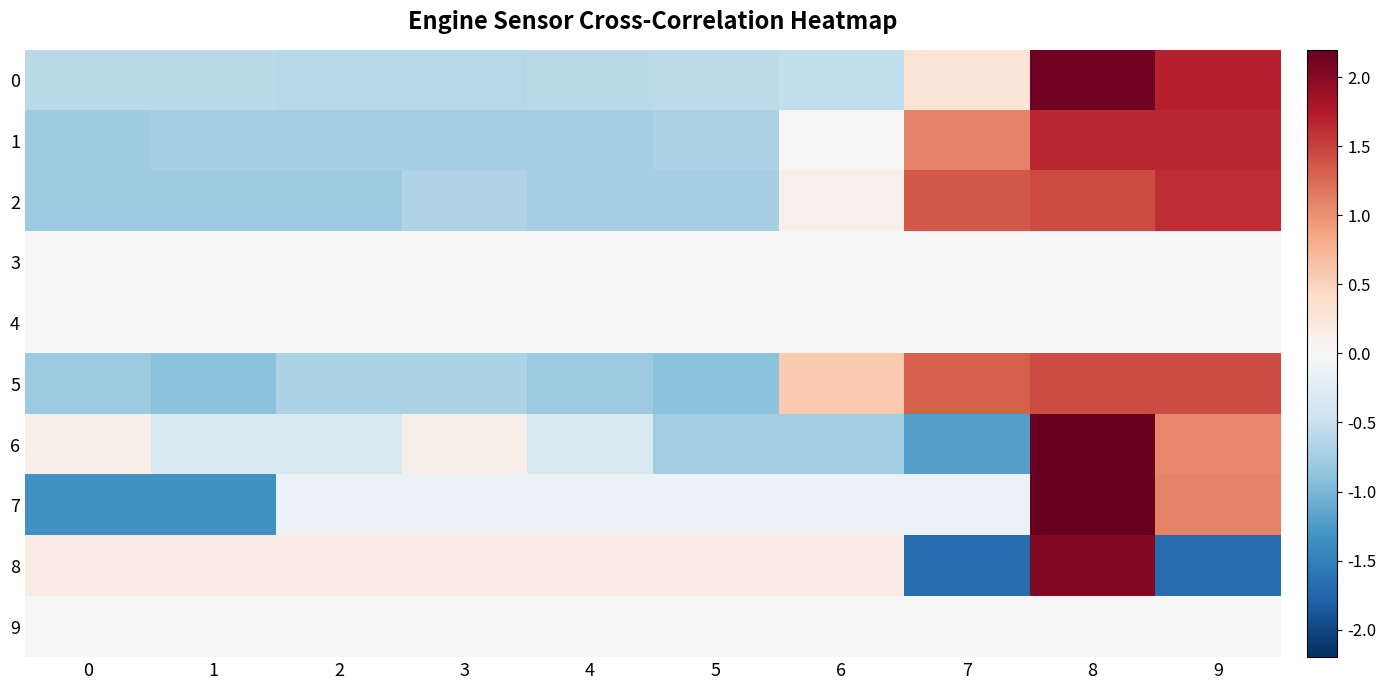

Reading left to right, extract all data points from this chart.

0: 0=-0.6	1=-0.6	2=-0.6	3=-0.6	4=-0.6	5=-0.6	6=-0.5	7=0.3	8=2.1	9=1.7
1: 0=-0.8	1=-0.7	2=-0.7	3=-0.7	4=-0.7	5=-0.7	6=0.0	7=1.1	8=1.7	9=1.7
2: 0=-0.8	1=-0.8	2=-0.8	3=-0.7	4=-0.7	5=-0.7	6=0.1	7=1.4	8=1.4	9=1.6
3: 0=0.0	1=0.0	2=0.0	3=0.0	4=0.0	5=0.0	6=0.0	7=0.0	8=0.0	9=0.0
4: 0=0.0	1=0.0	2=0.0	3=0.0	4=0.0	5=0.0	6=0.0	7=0.0	8=0.0	9=0.0
5: 0=-0.8	1=-0.9	2=-0.7	3=-0.7	4=-0.8	5=-0.9	6=0.6	7=1.3	8=1.4	9=1.4
6: 0=0.1	1=-0.3	2=-0.3	3=0.1	4=-0.3	5=-0.8	6=-0.8	7=-1.2	8=2.4	9=1.1
7: 0=-1.3	1=-1.3	2=-0.1	3=-0.1	4=-0.1	5=-0.1	6=-0.1	7=-0.1	8=2.3	9=1.1
8: 0=0.2	1=0.2	2=0.2	3=0.2	4=0.2	5=0.2	6=0.2	7=-1.7	8=2.0	9=-1.7
9: 0=0.0	1=0.0	2=0.0	3=0.0	4=0.0	5=0.0	6=0.0	7=0.0	8=0.0	9=0.0